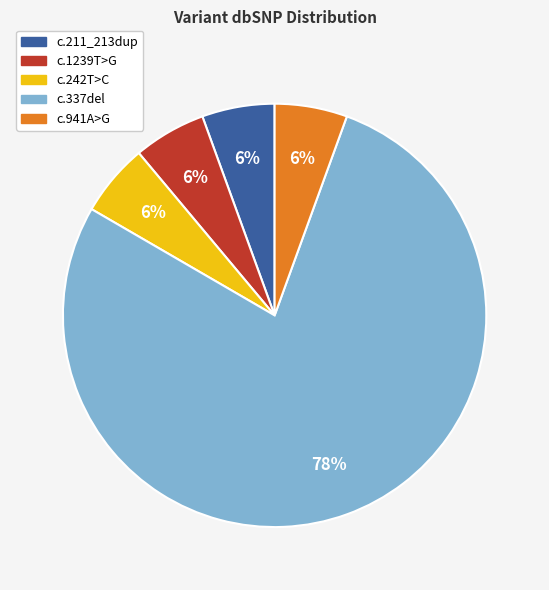

How many segments does this pie chart have?

5